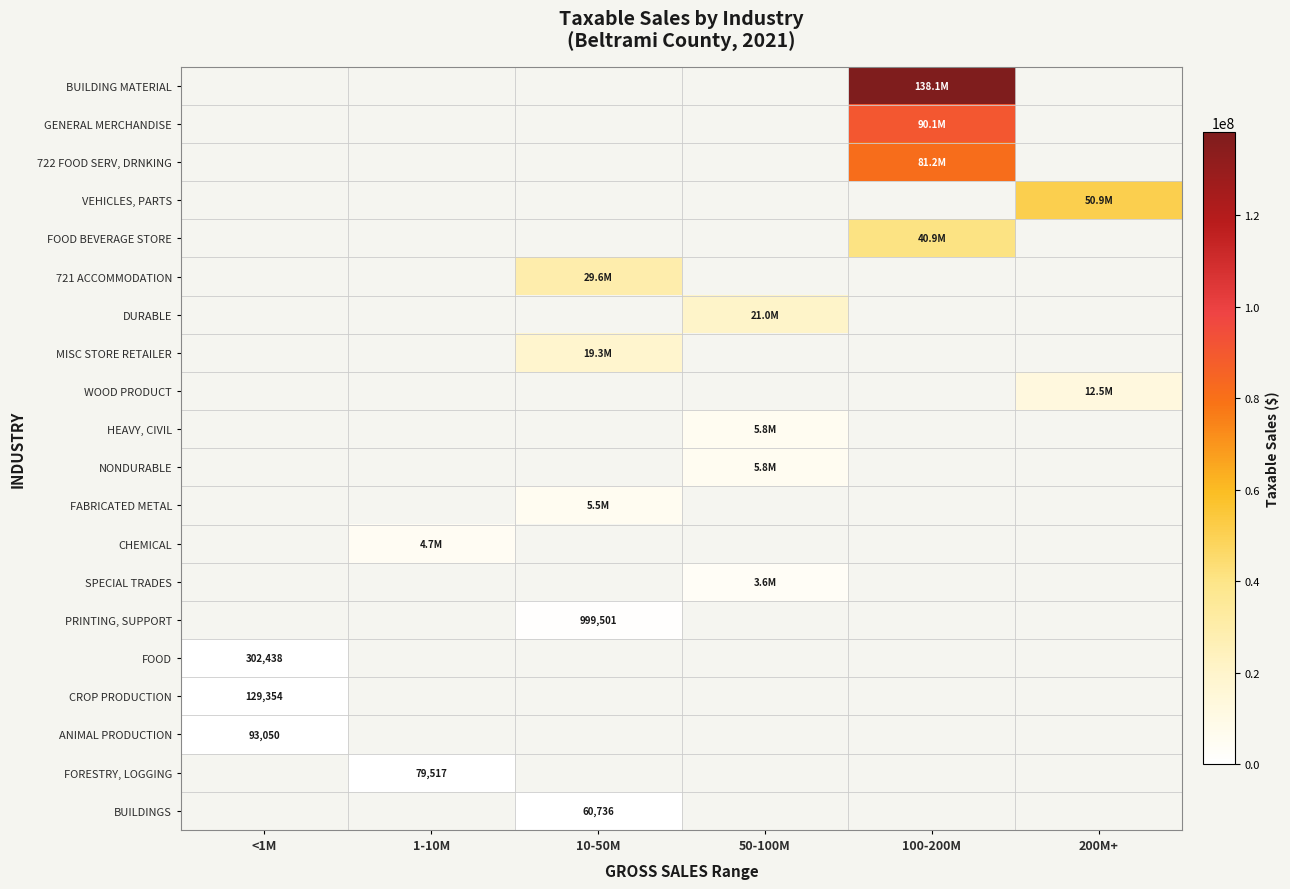

True or false: BUILDINGS has a value of 92362 at 10-50M.

False